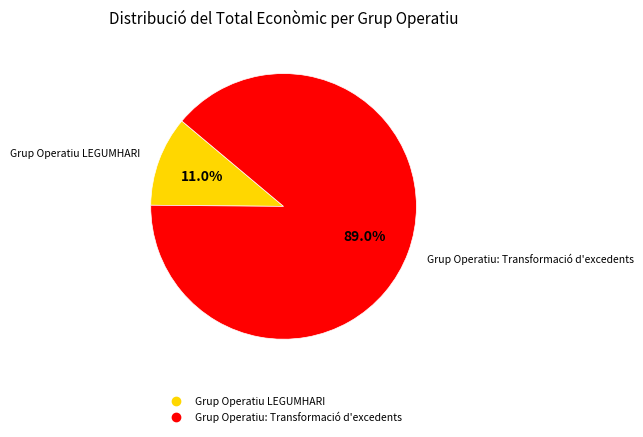

Rank the categories by value from lowest to highest.

Grup Operatiu LEGUMHARI, Grup Operatiu: Transformació d'excedents